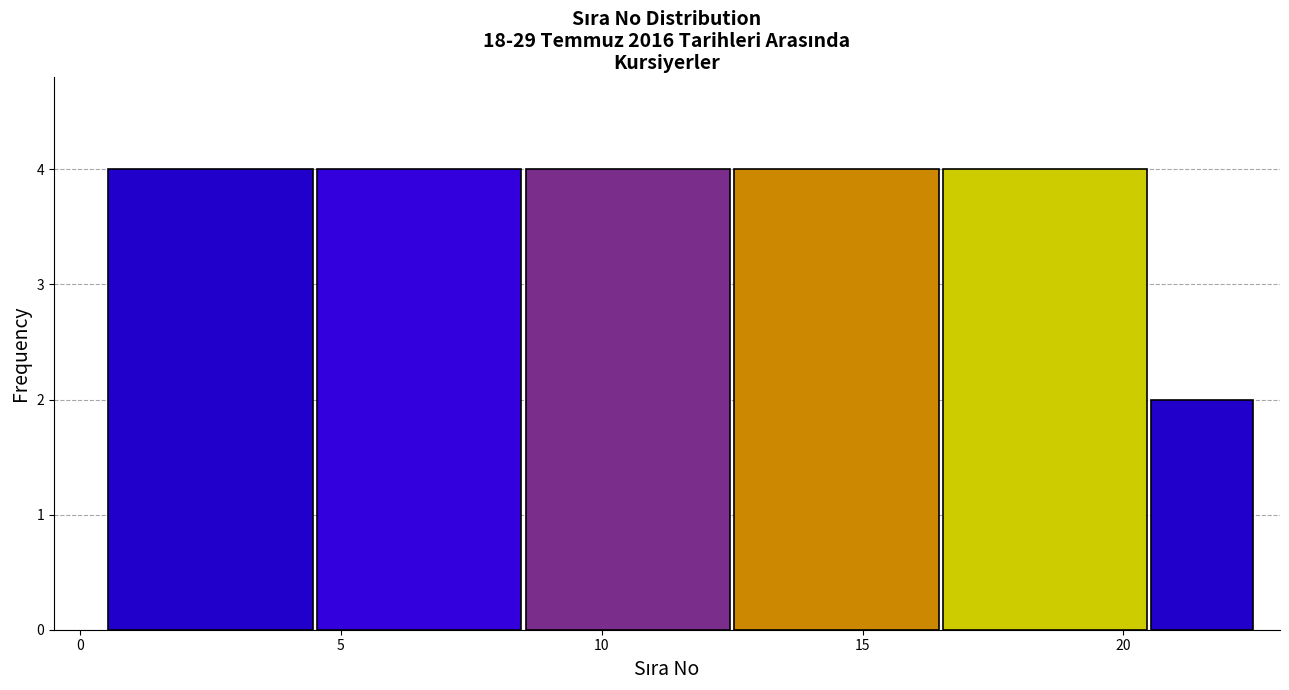

Reading left to right, list every bar in this chart as the range it spans on the x-axis followed by its height. The values are not printed on the chart, so give them approximately, as read against the axis.

0.5 to 4.5: 4
4.5 to 8.5: 4
8.5 to 12.5: 4
12.5 to 16.5: 4
16.5 to 20.5: 4
20.5 to 22.5: 2